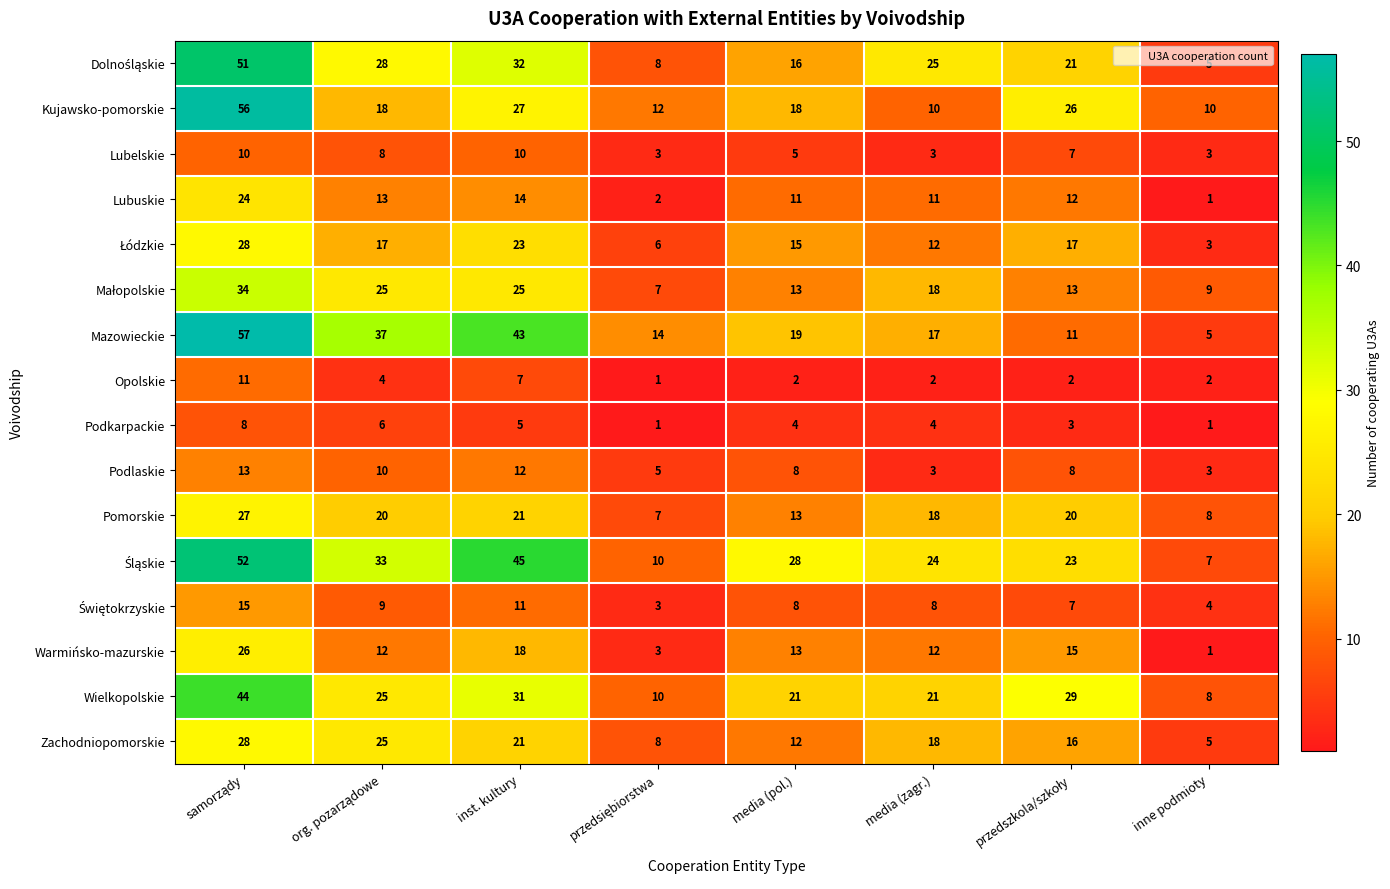

Which series has the widest spread of values?

Mazowieckie